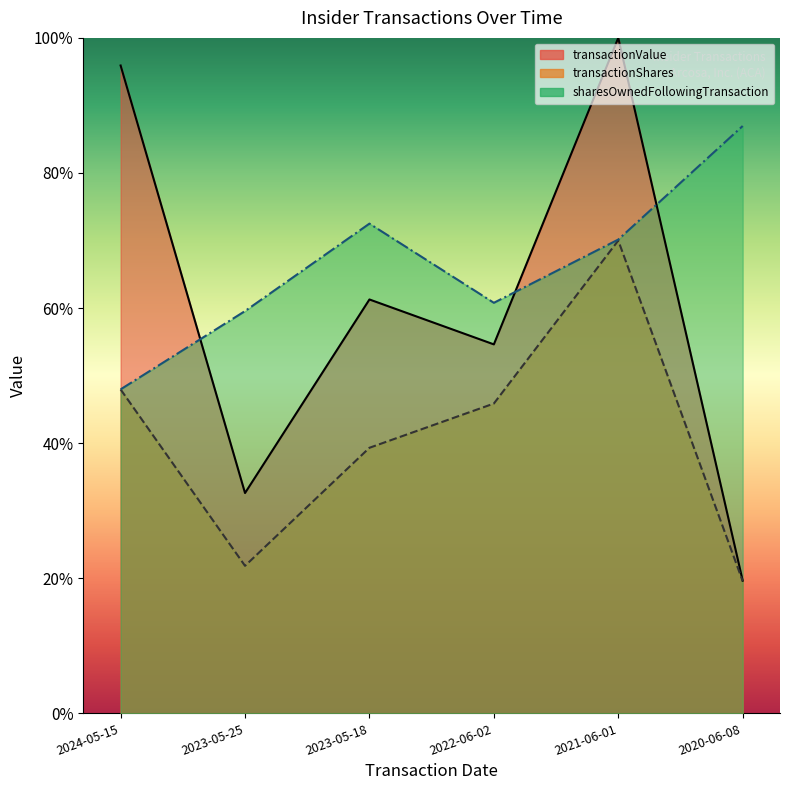

What is the sum of all transactionValue values?

140613.2